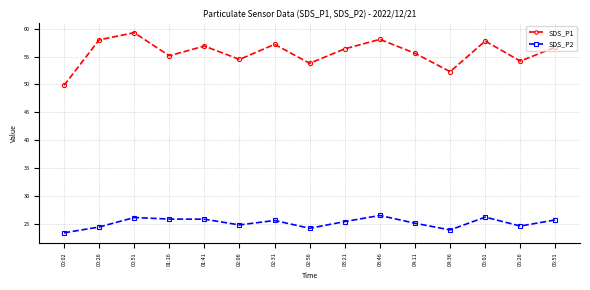

What is the difference between the second highest and second lowest values in the SDS_P2 series?

2.3